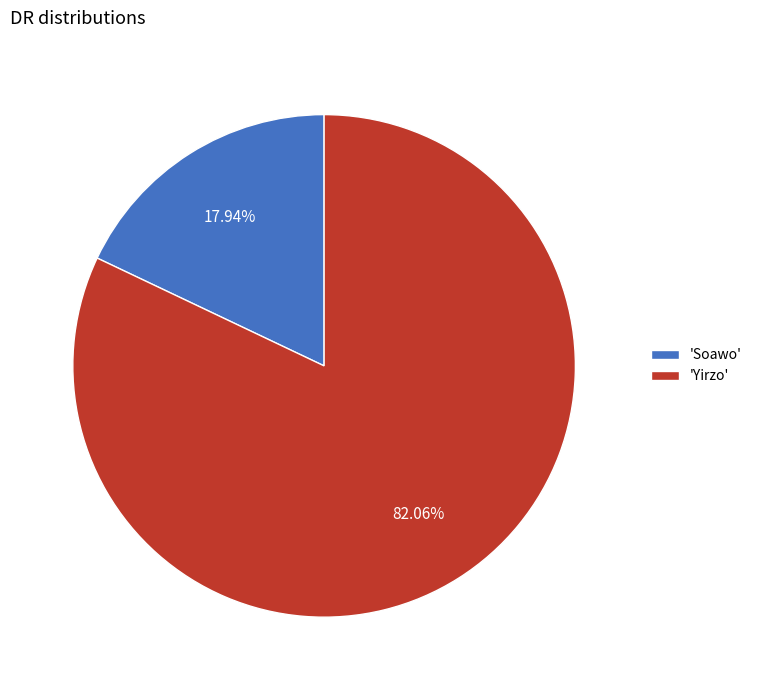

Rank the categories by value from highest to lowest.

'Yirzo', 'Soawo'